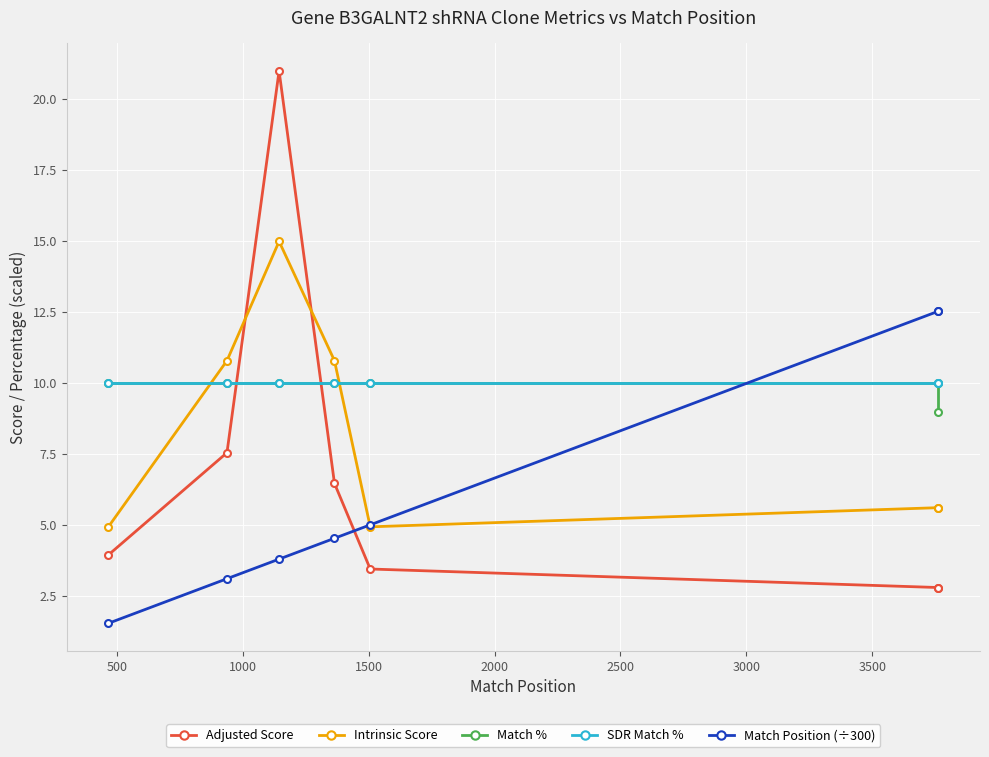

How many values in the Adjusted Score series exceed 3?

5